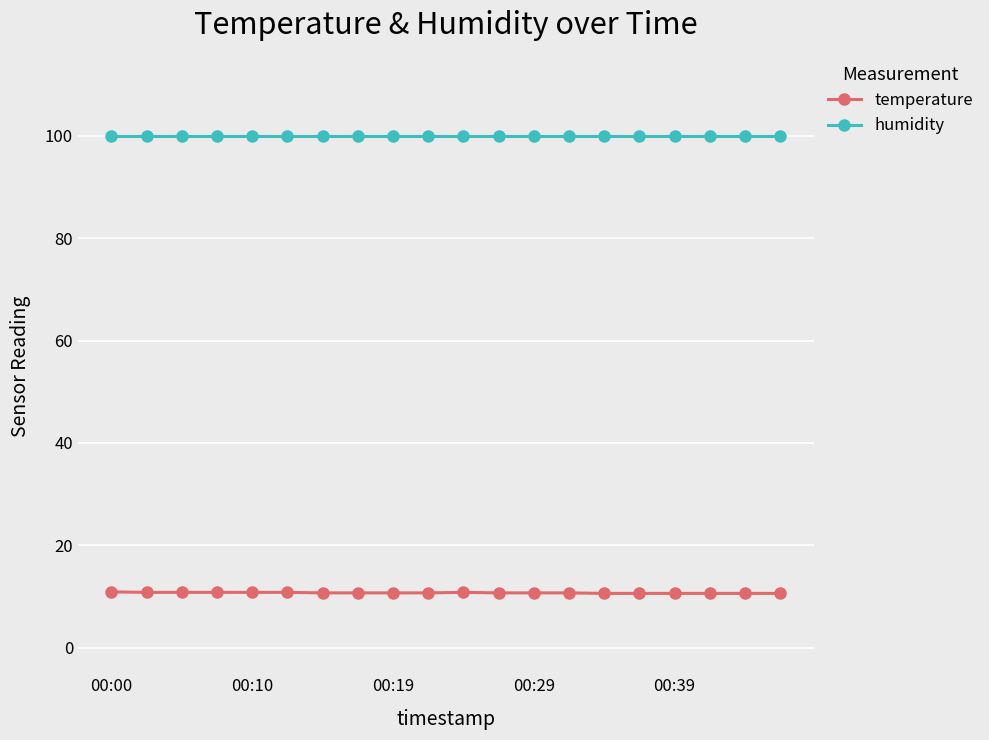

What are all the series names shown in the legend?

temperature, humidity